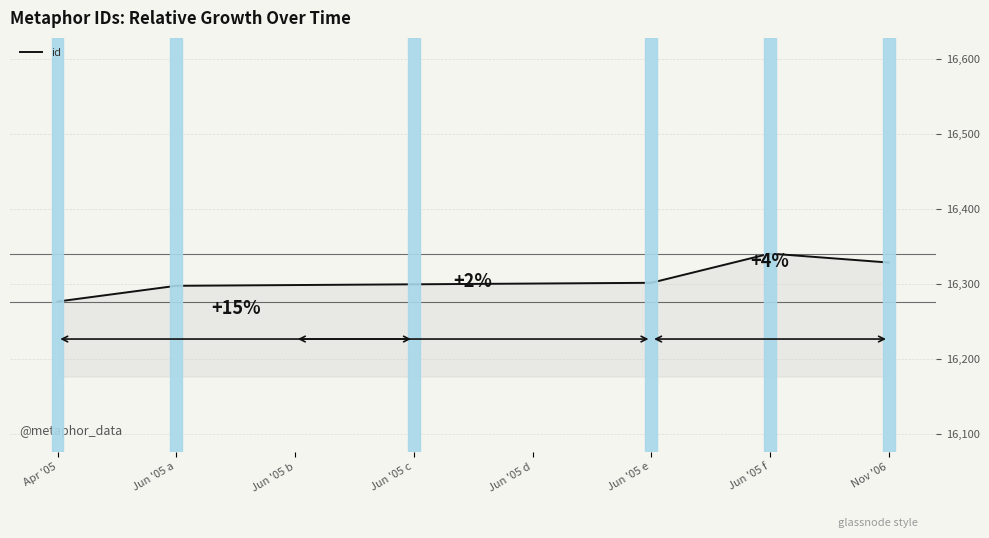

Which label corresponds to the largest value in the chart?

Jun '05 f